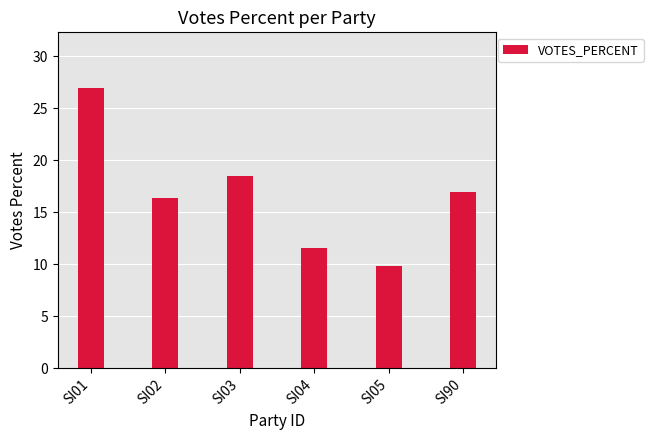

What is the difference between the values at SI02 and SI90?

0.6